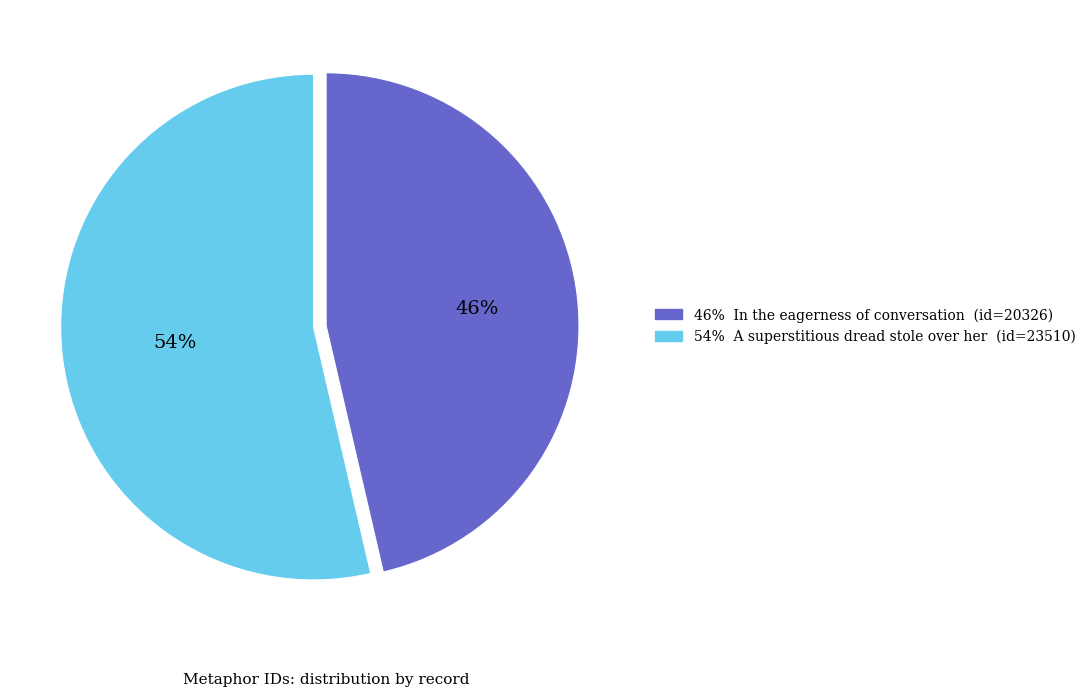

To the nearest percent, what is the average slice percentage?

50%